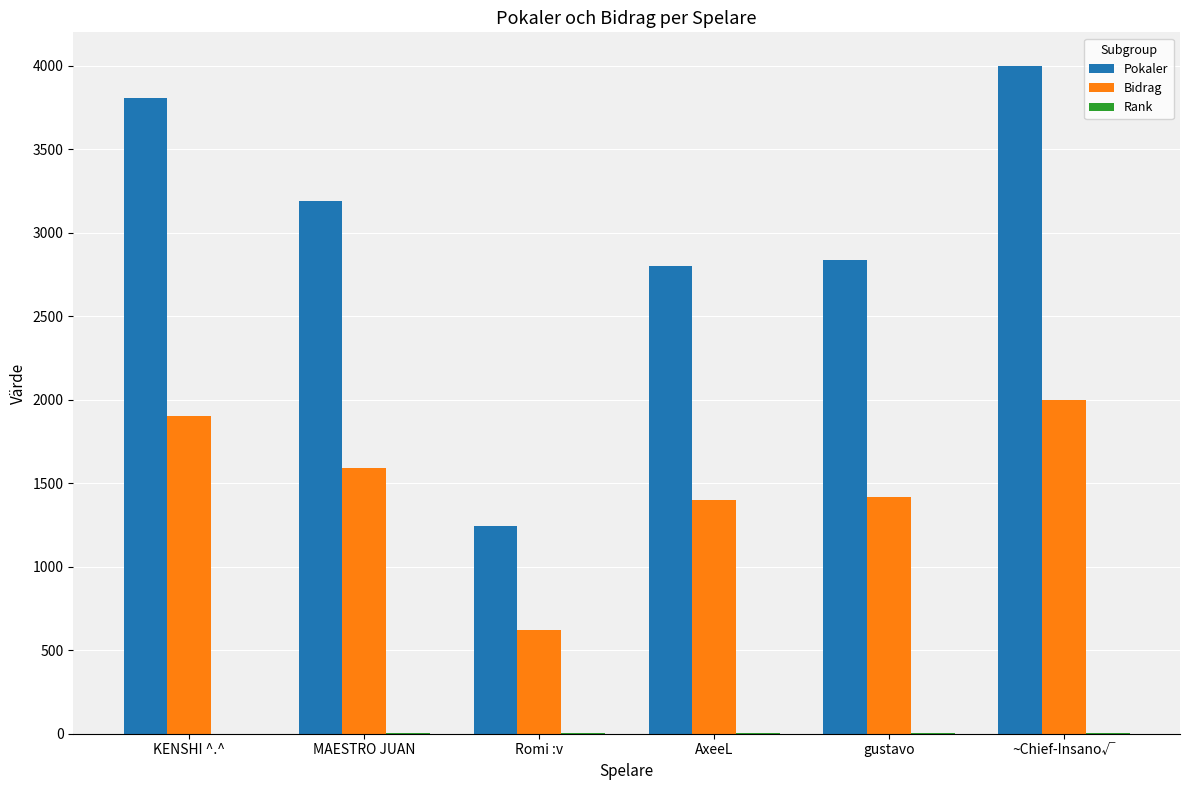

Which category has the highest value in the Bidrag series?

~Chief-Insano√